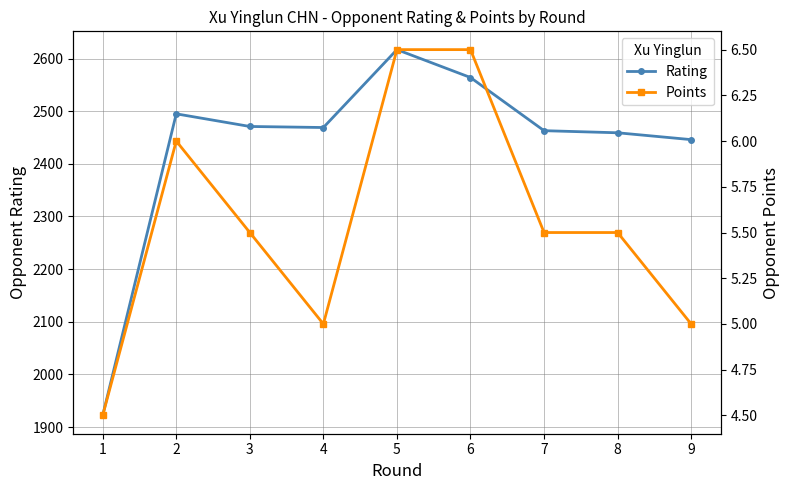

Is the value of Rating at 7 greater than the value of Points at 3?

Yes